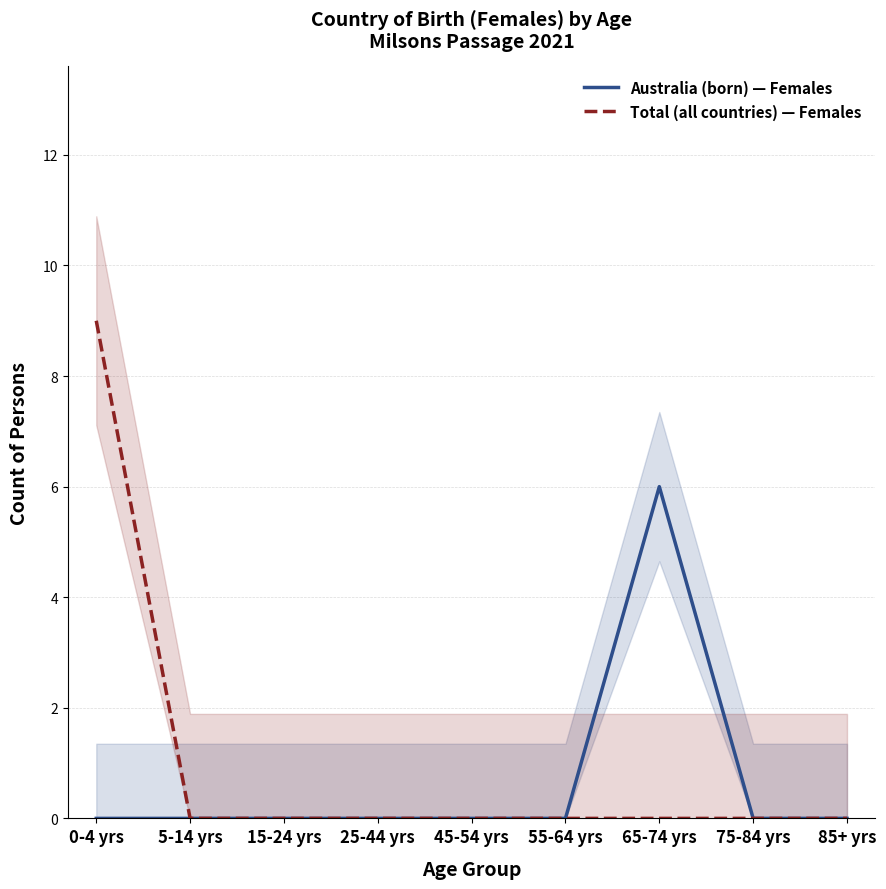

Reading left to right, extract all data points from this chart.

Australia (born) — Females: 0-4 yrs=0	5-14 yrs=0	15-24 yrs=0	25-44 yrs=0	45-54 yrs=0	55-64 yrs=0	65-74 yrs=6	75-84 yrs=0	85+ yrs=0
Total (all countries) — Females: 0-4 yrs=9	5-14 yrs=0	15-24 yrs=0	25-44 yrs=0	45-54 yrs=0	55-64 yrs=0	65-74 yrs=0	75-84 yrs=0	85+ yrs=0